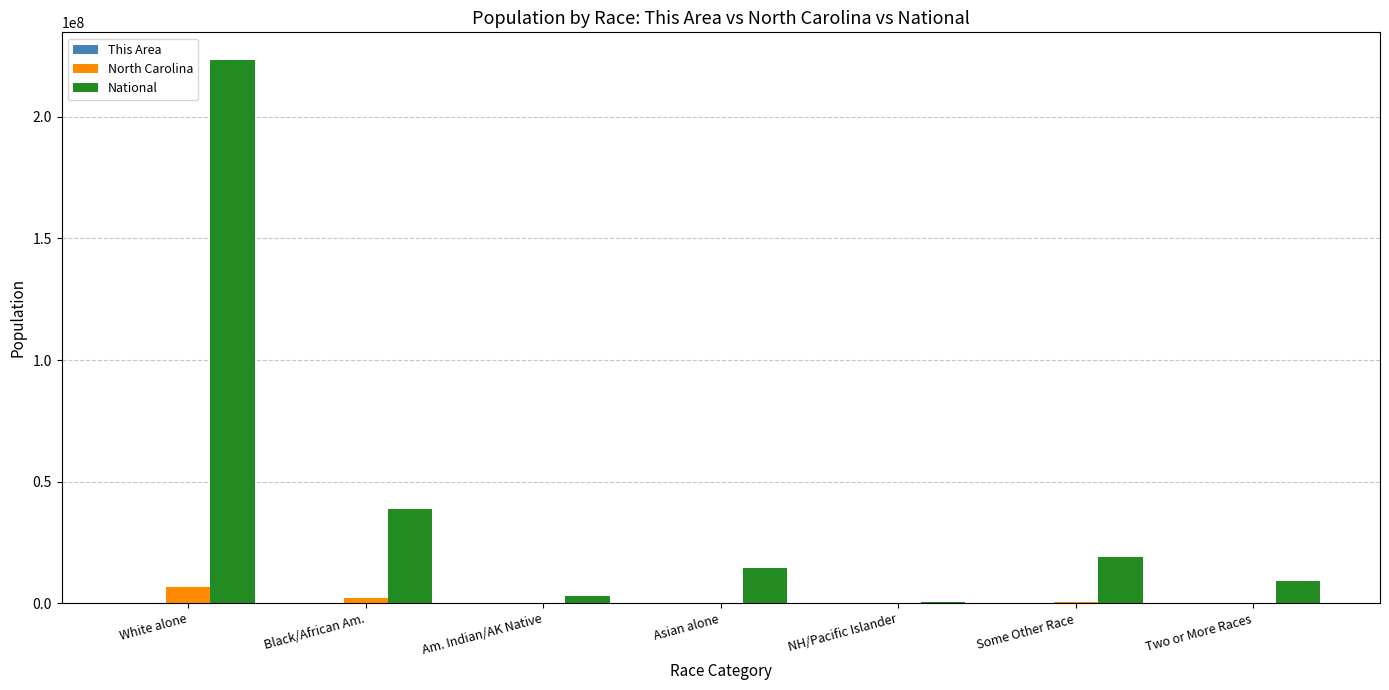

What is the highest value of the North Carolina series?

6528950